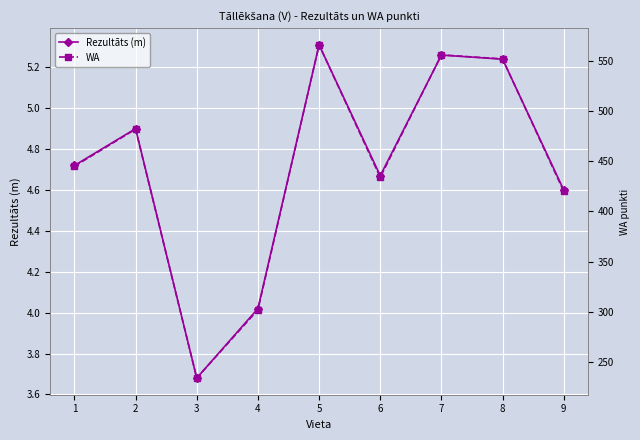

How many data points in Rezultāts (m) are above 4?

8